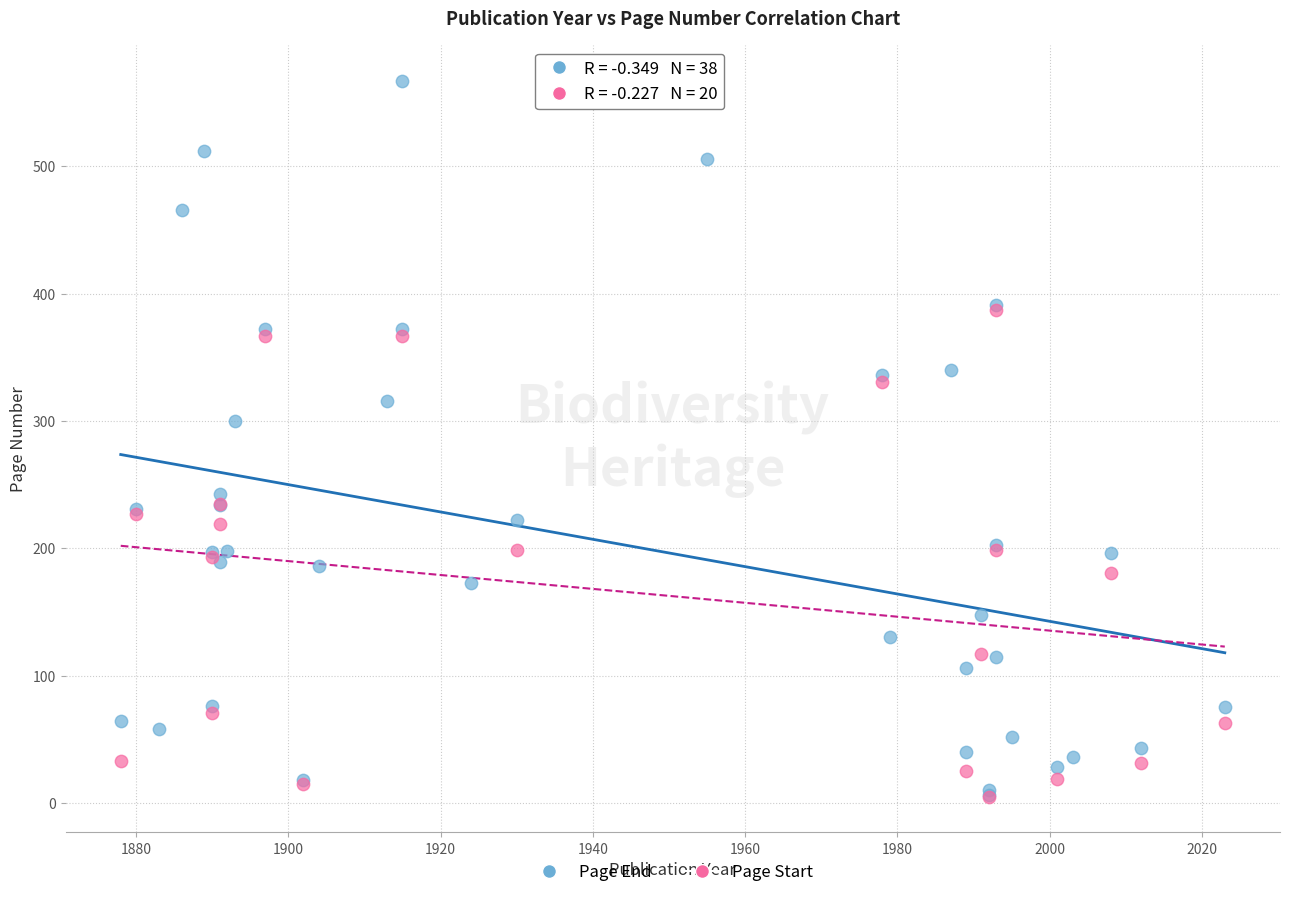

Which series has the widest spread of Y values?

Page End